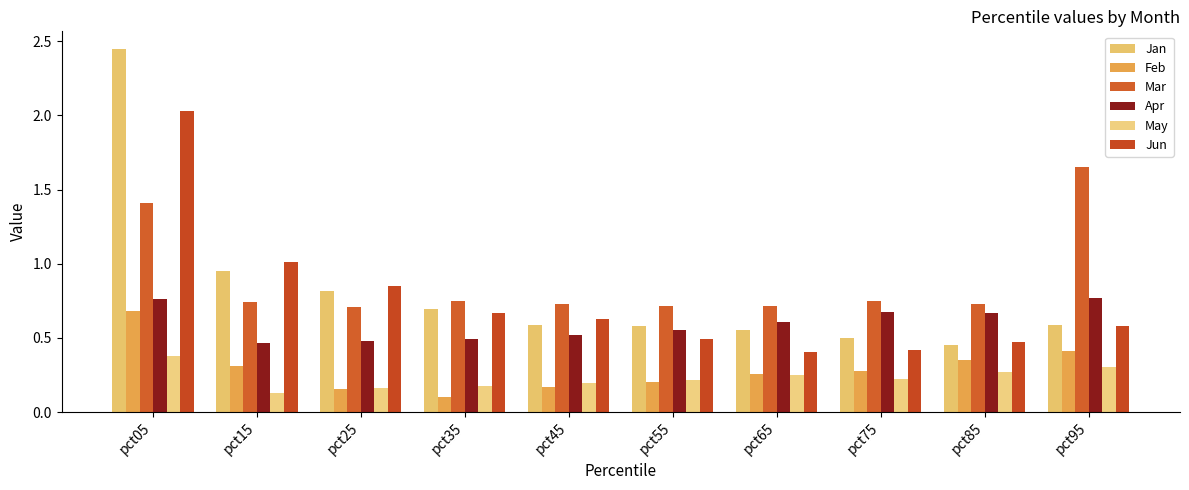

What is the total value across all series at pct55?

2.8